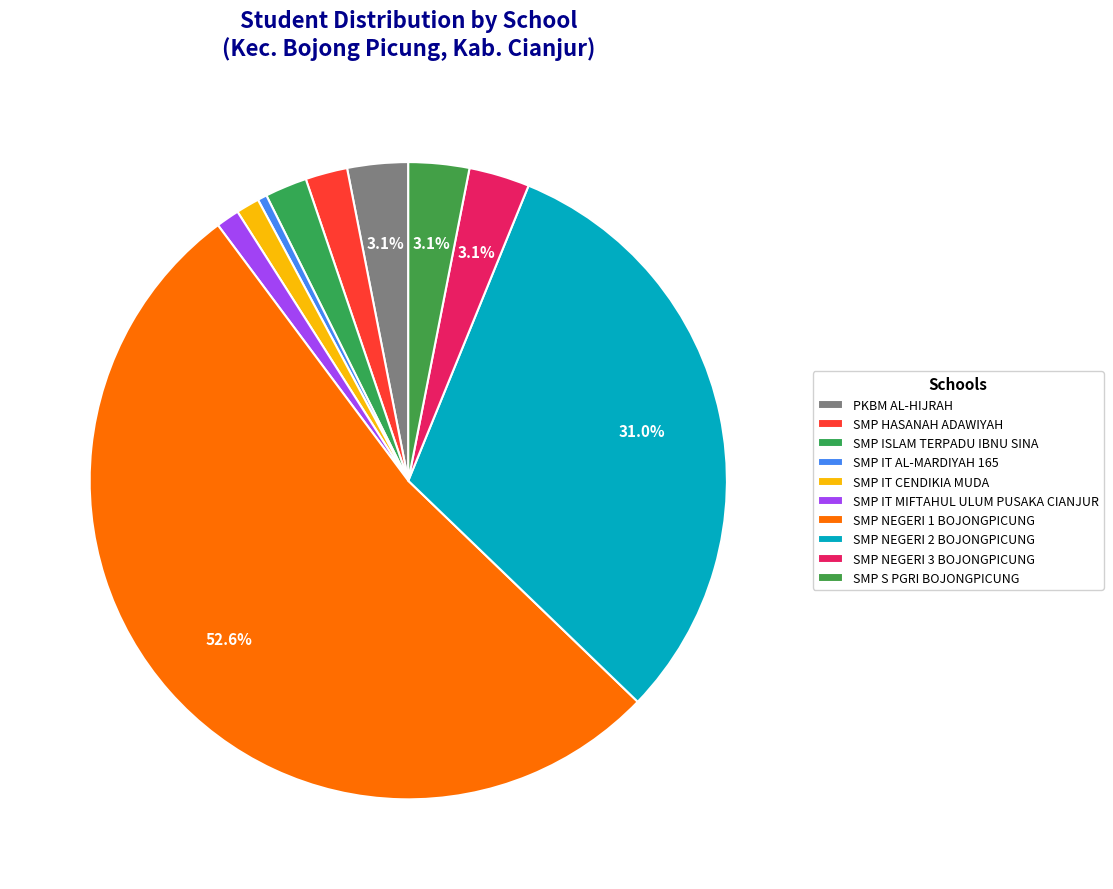

Is it true that SMP IT CENDIKIA MUDA is 11% of the pie?

False